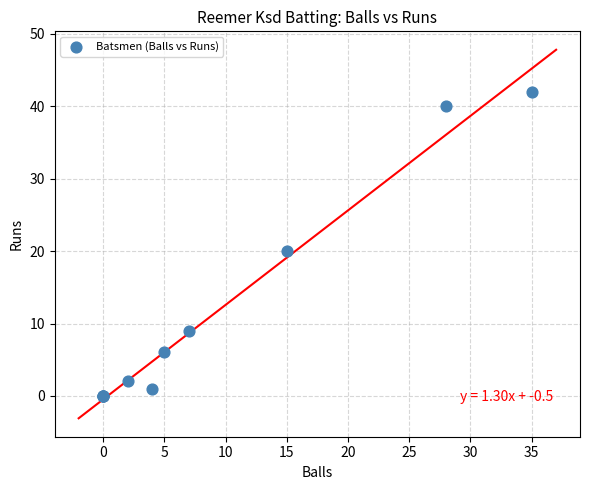

What Y value in the scatter plot is closest to 21?

20